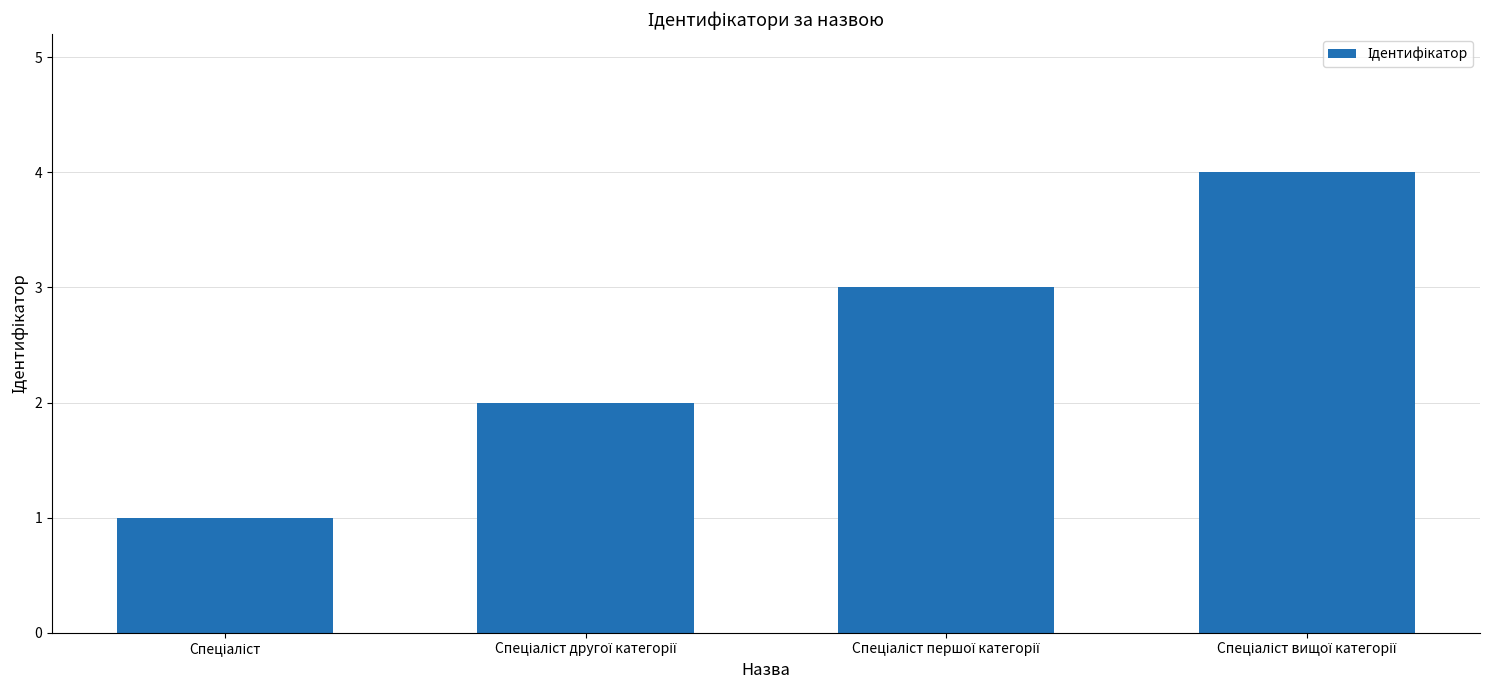

How many values are below 3?

2